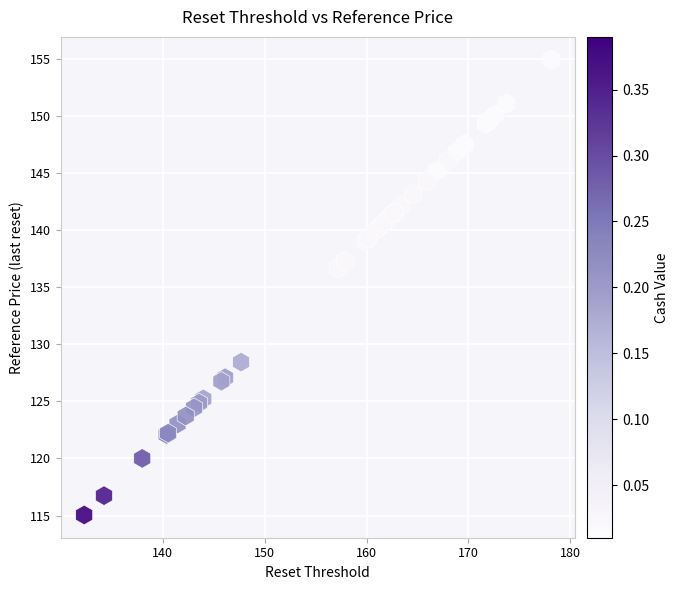

What Y value in the scatter plot is closest to 134?

136.7